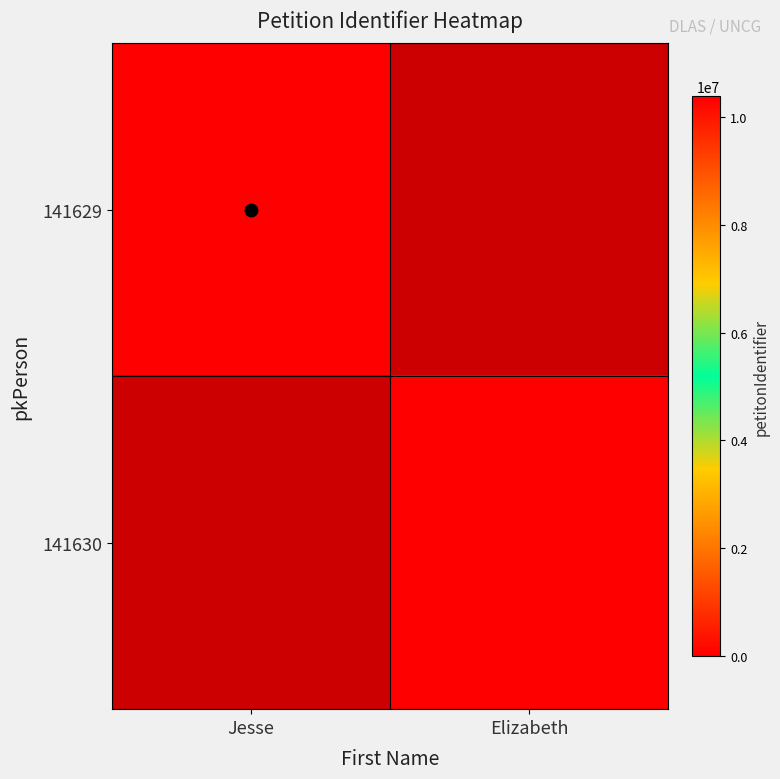

Which series has the largest range (max minus min)?

141630